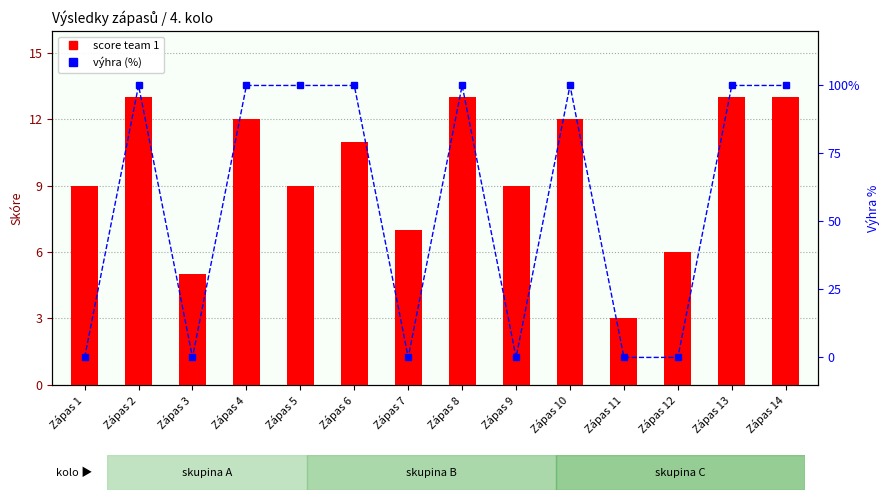

Which label corresponds to the smallest value in the chart?

Zápas 1